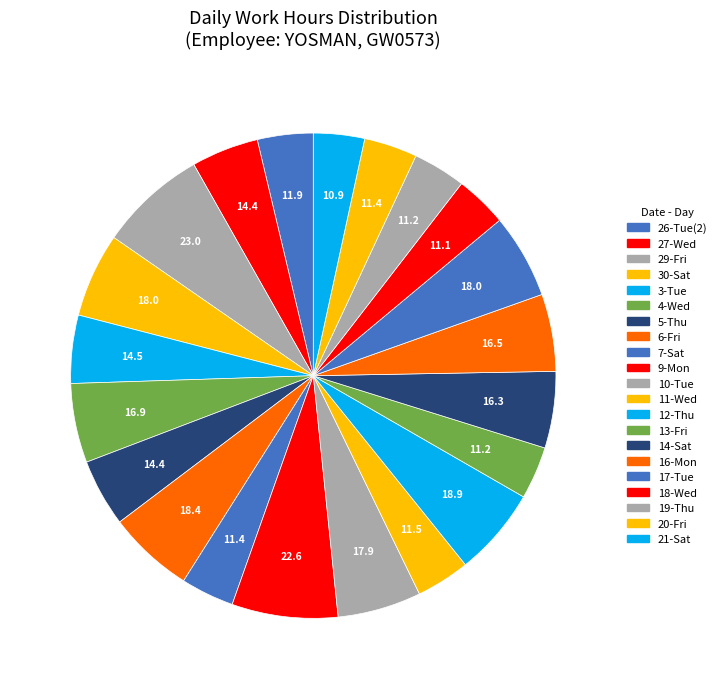

Is there a majority slice in this chart?

No